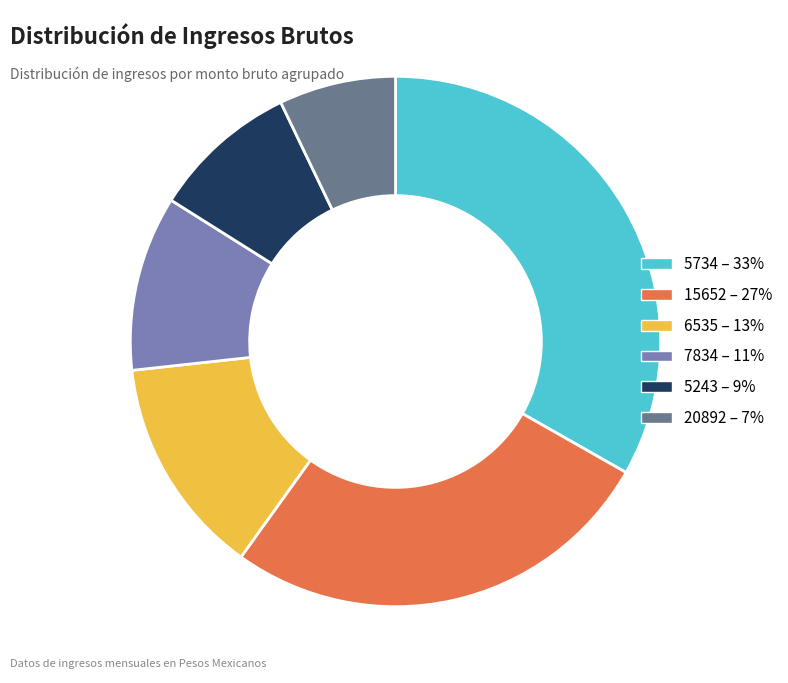

Does any single category account for the majority?

No